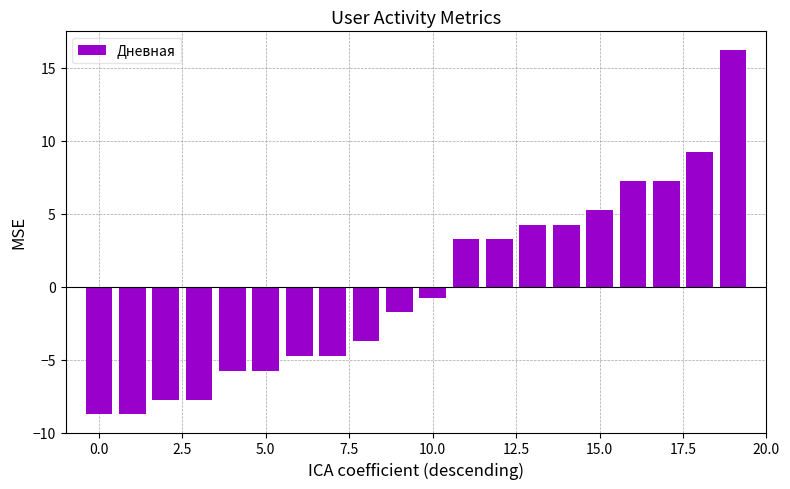

What is the value of the 9th bar from the left?

-3.7